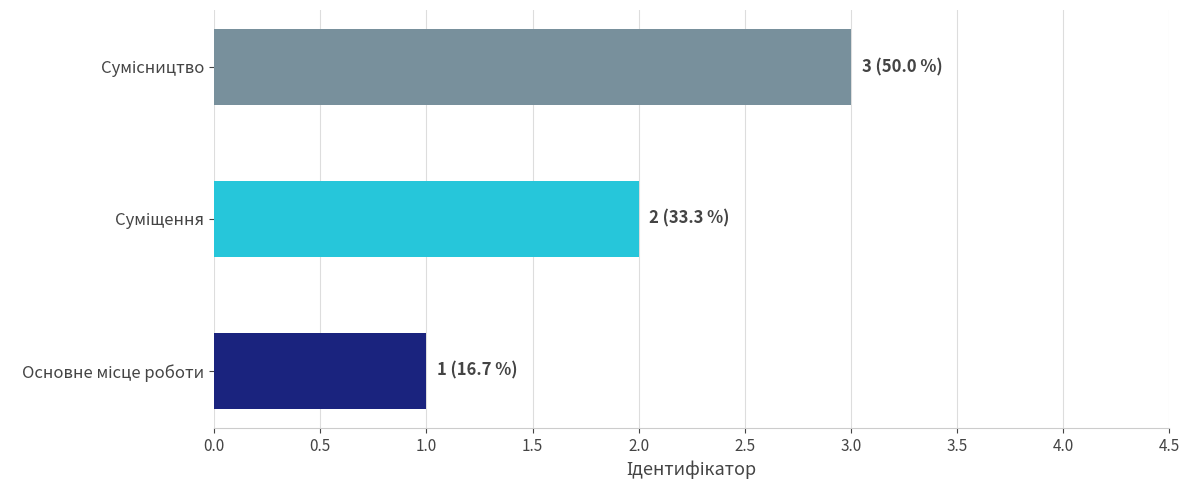

What is the sum of all values?

6